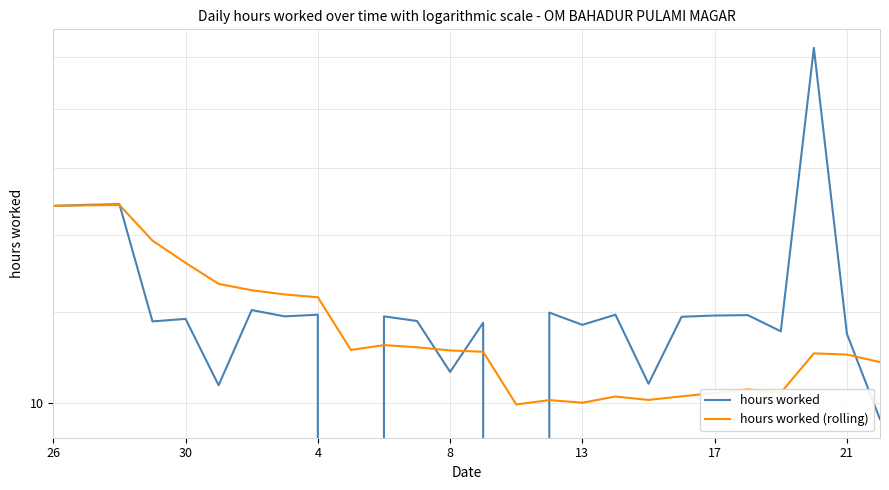

True or false: hours worked (rolling) has a value of 12.5 at 21.

True